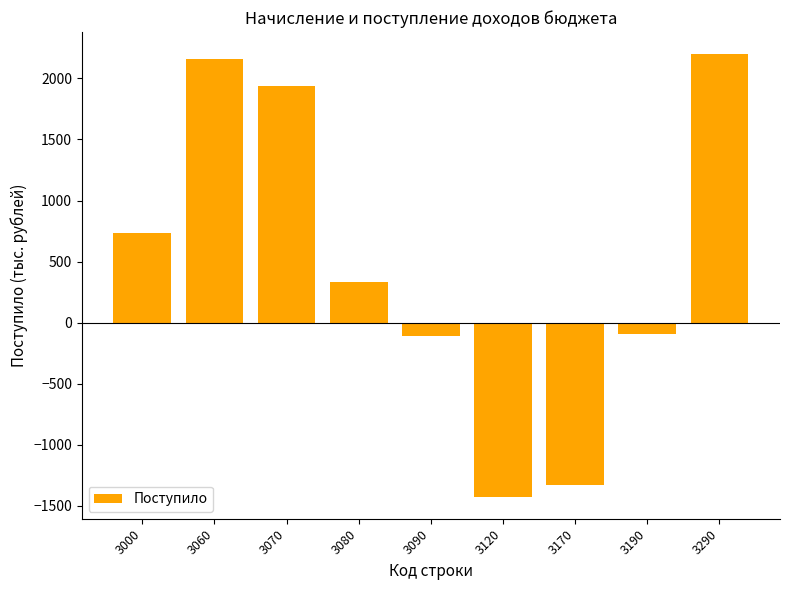

At which category does the chart reach its minimum across all series?

3120